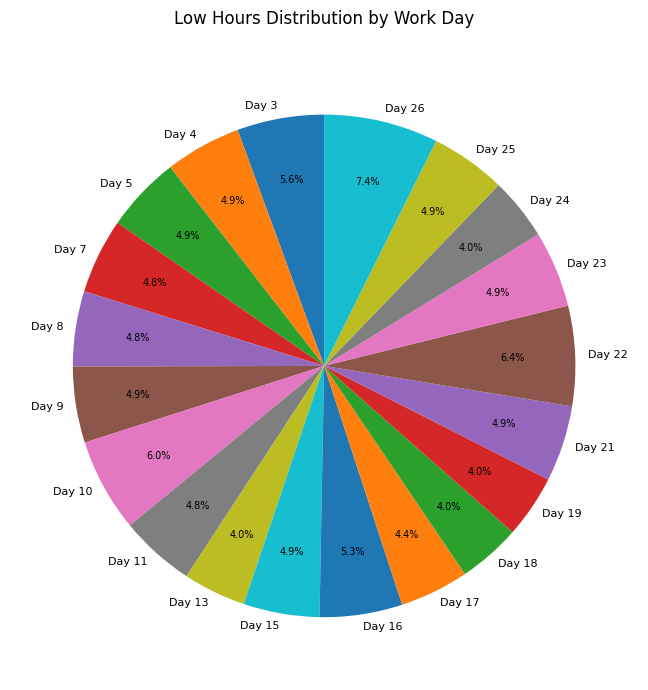

Which has a higher value, Day 7 or Day 26?

Day 26